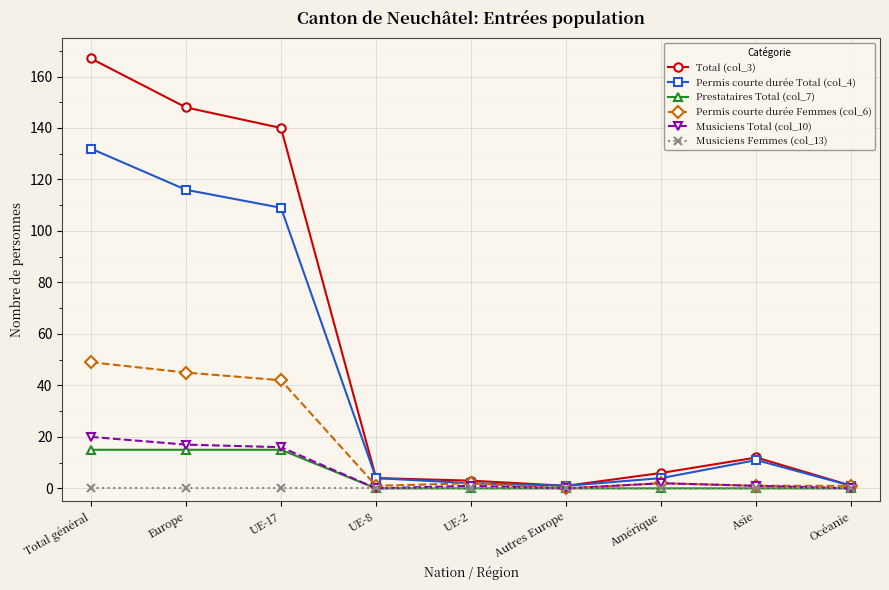

What is the label of the 2nd point from the right?

Asie